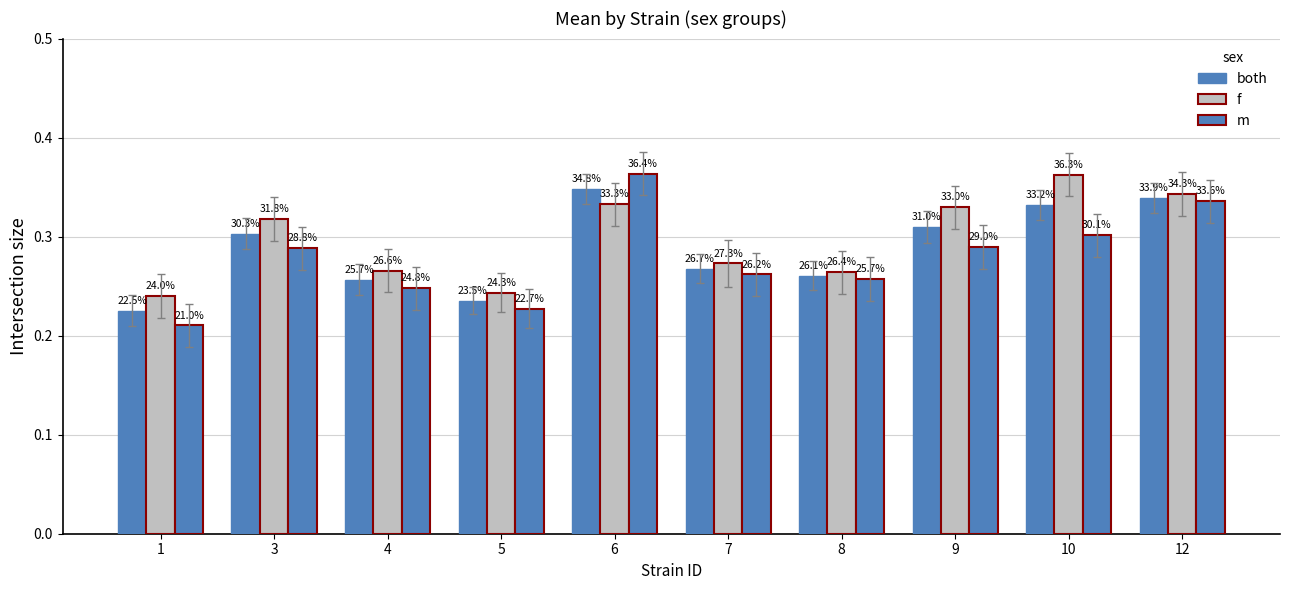

What is the sum of all both values?

2.9